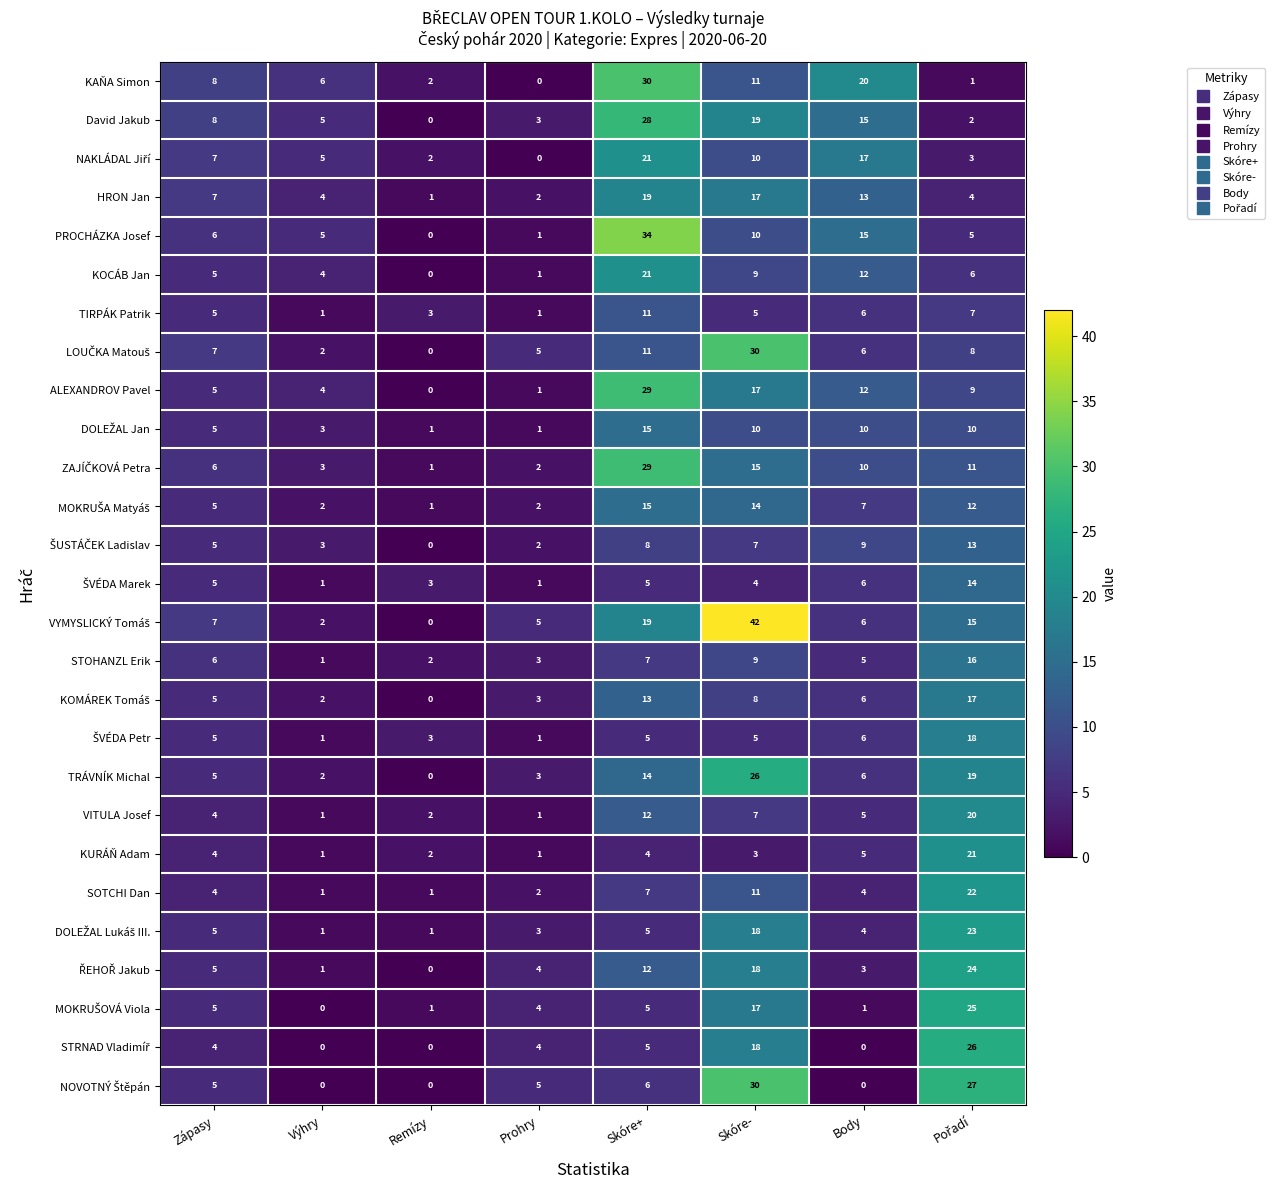

At how many categories does at least one series exceed 14?

4